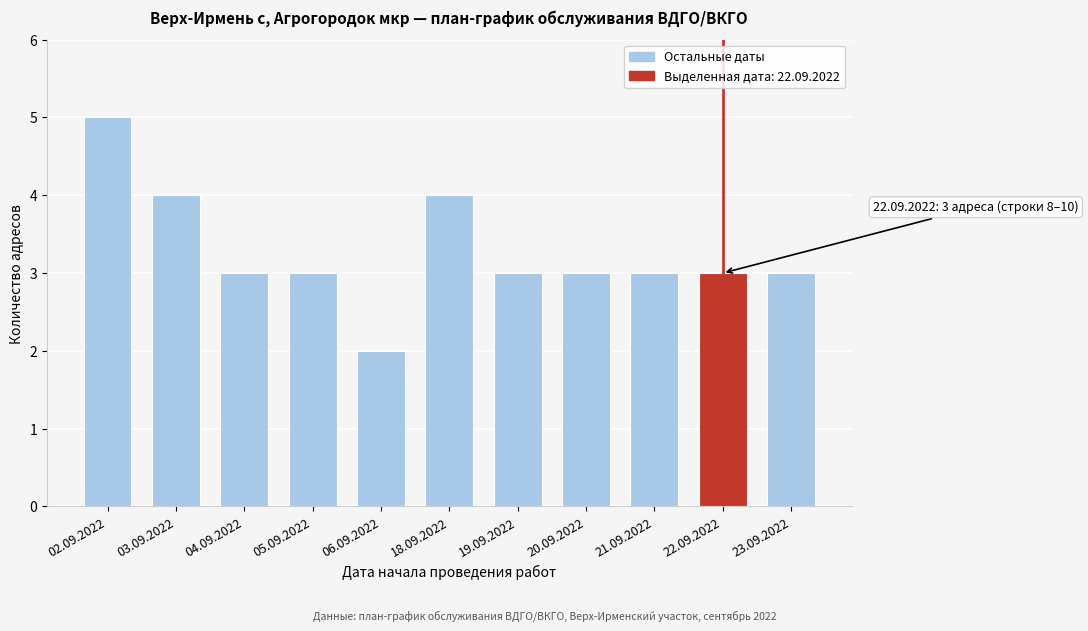

Reading right to left, extract all data points from this chart.

3	3	3	3	3	4	2	3	3	4	5